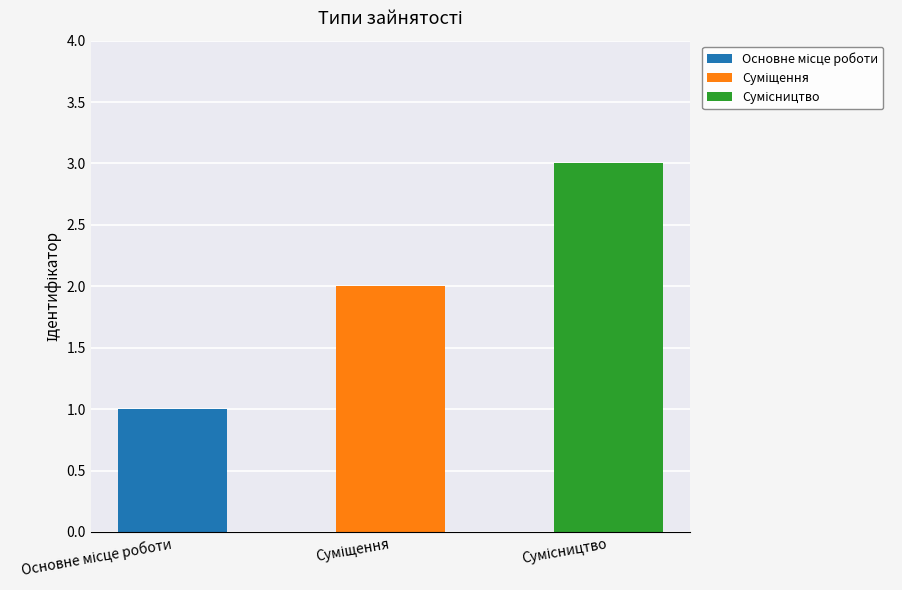

The value at Суміщення is 2. True or false?

True